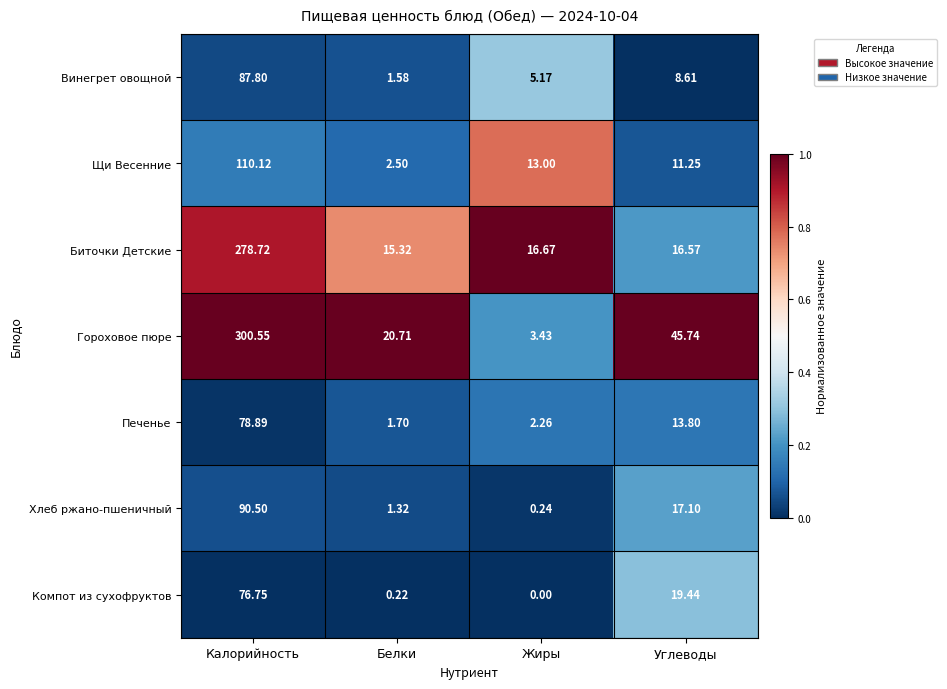

Rank the series at Углеводы from lowest to highest value.

Винегрет овощной, Щи Весенние, Печенье, Биточки Детские, Хлеб ржано-пшеничный, Компот из сухофруктов, Гороховое пюре